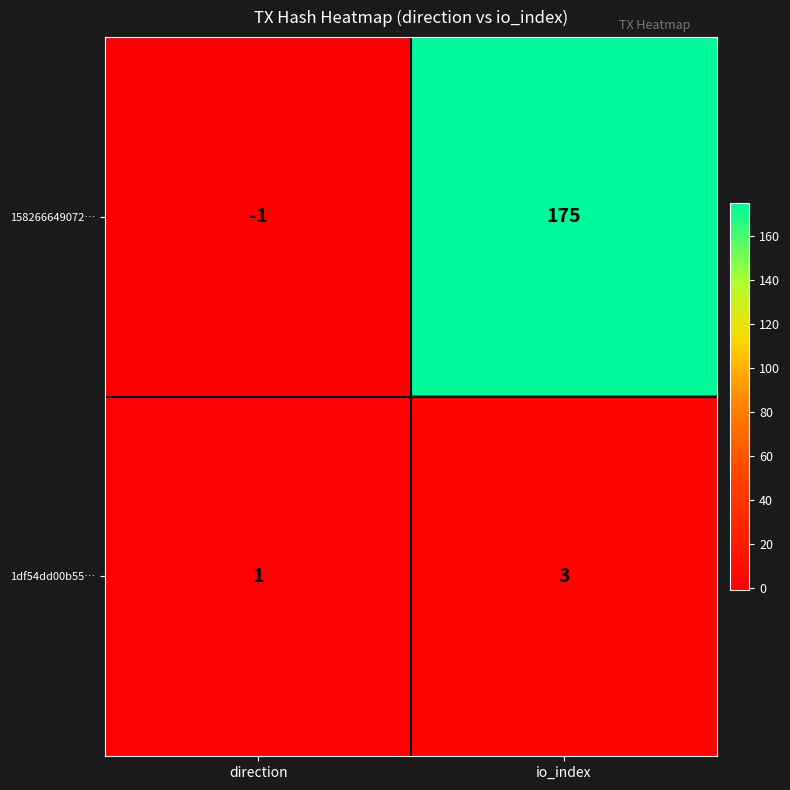

Rank the categories by 158266649072… value from highest to lowest.

io_index, direction